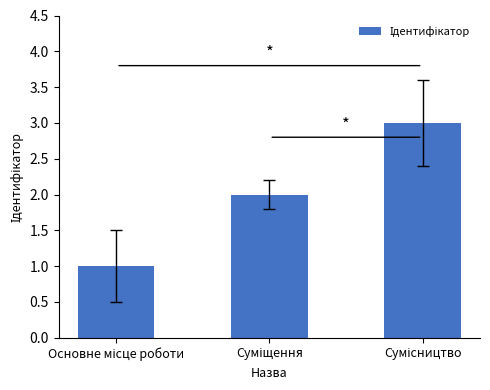

What is the maximum value shown in the chart?

3